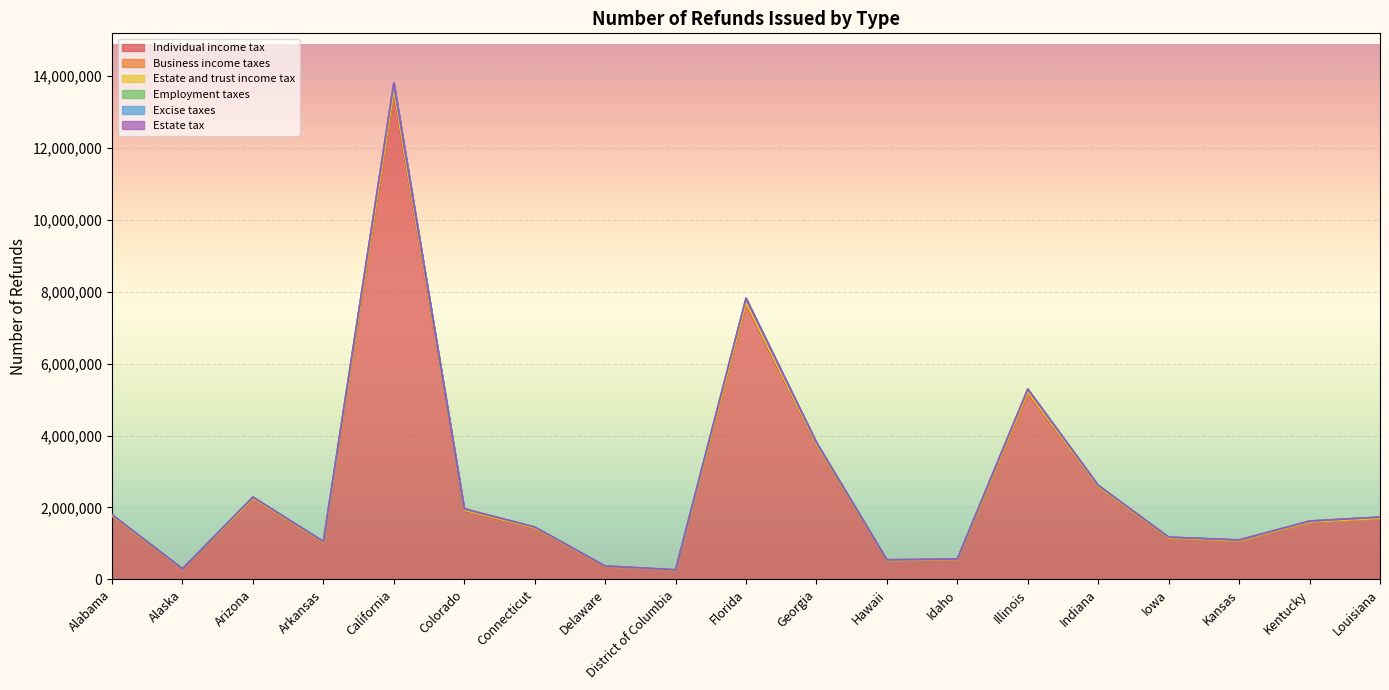

Where is Employment taxes nearest to the value 7034152?

Florida